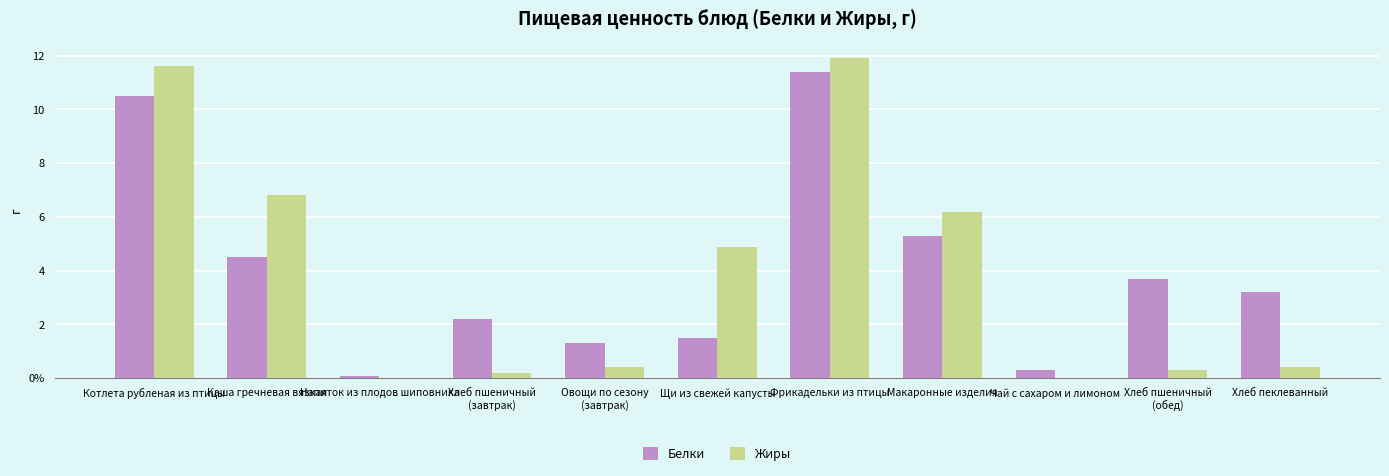

The Жиры series shows 0.4 at Хлеб пеклеванный. True or false?

True